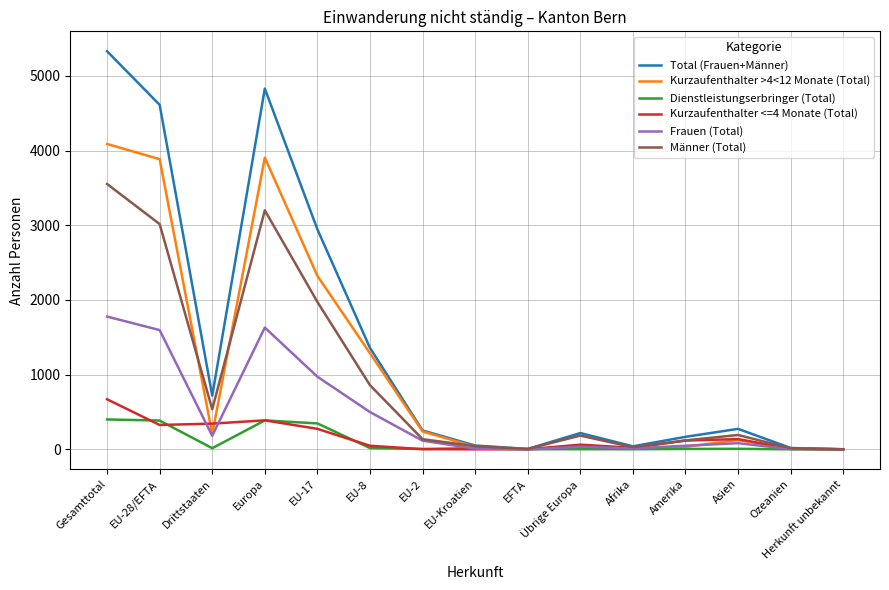

The value of Dienstleistungserbringer (Total) at Ozeanien is -184. True or false?

False